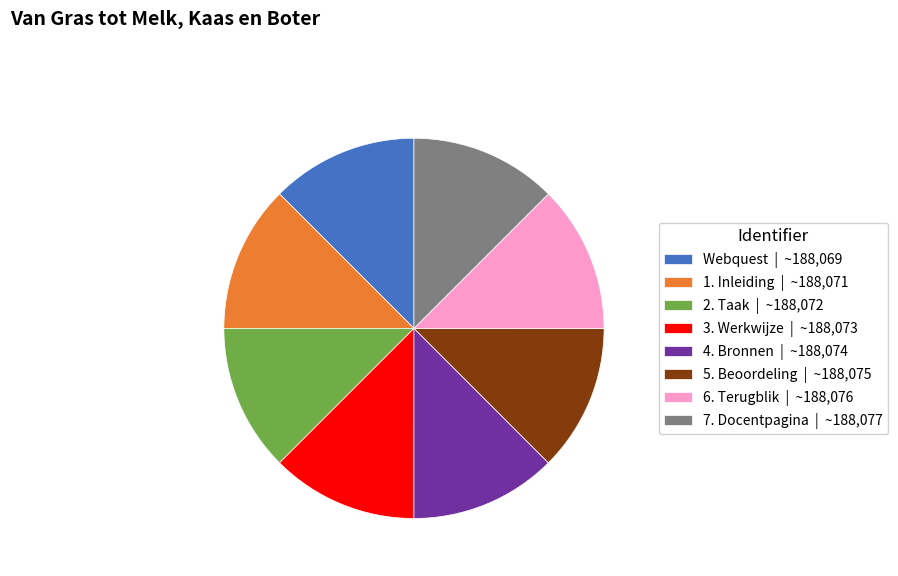

Approximately how many times larger is the value at 4. Bronnen | ~188,074 compared to 6. Terugblik | ~188,076?

1.0